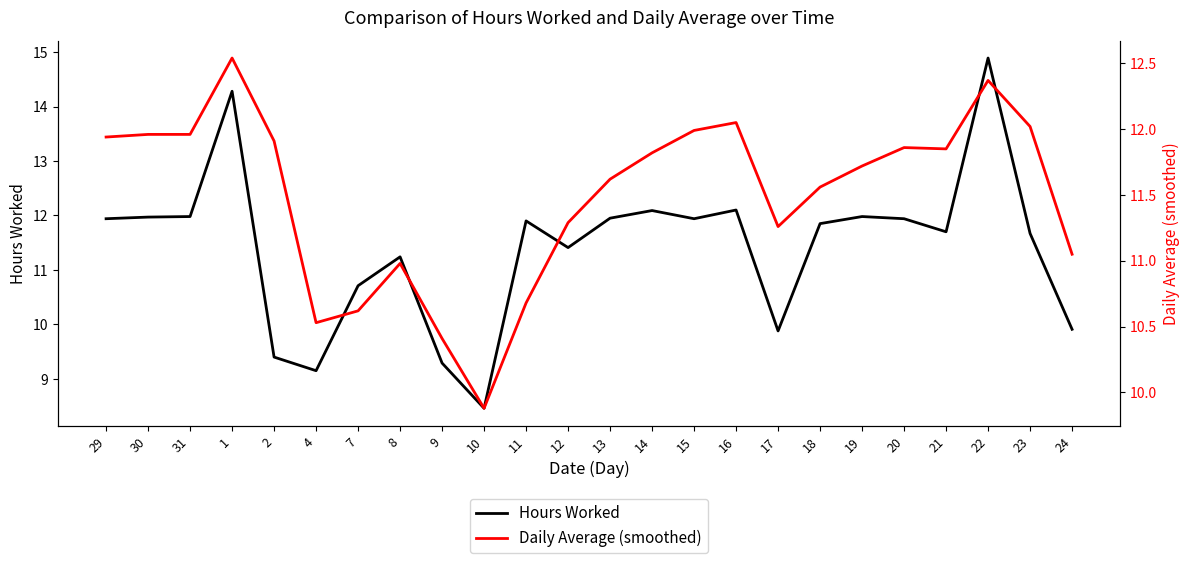

What is the label of the 9th point from the left?

9